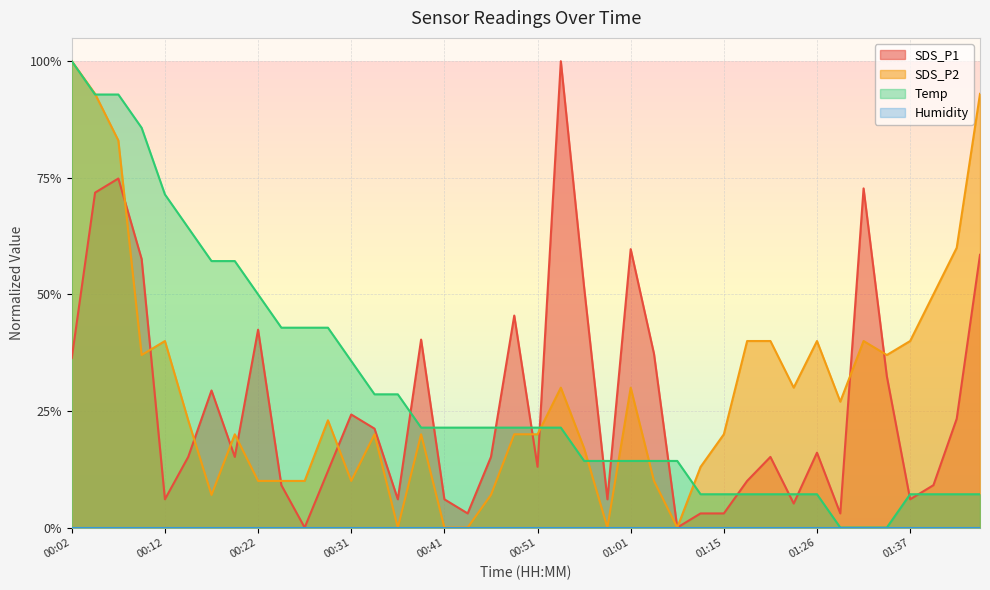

Does the chart display data point markers on the line(s)?

No